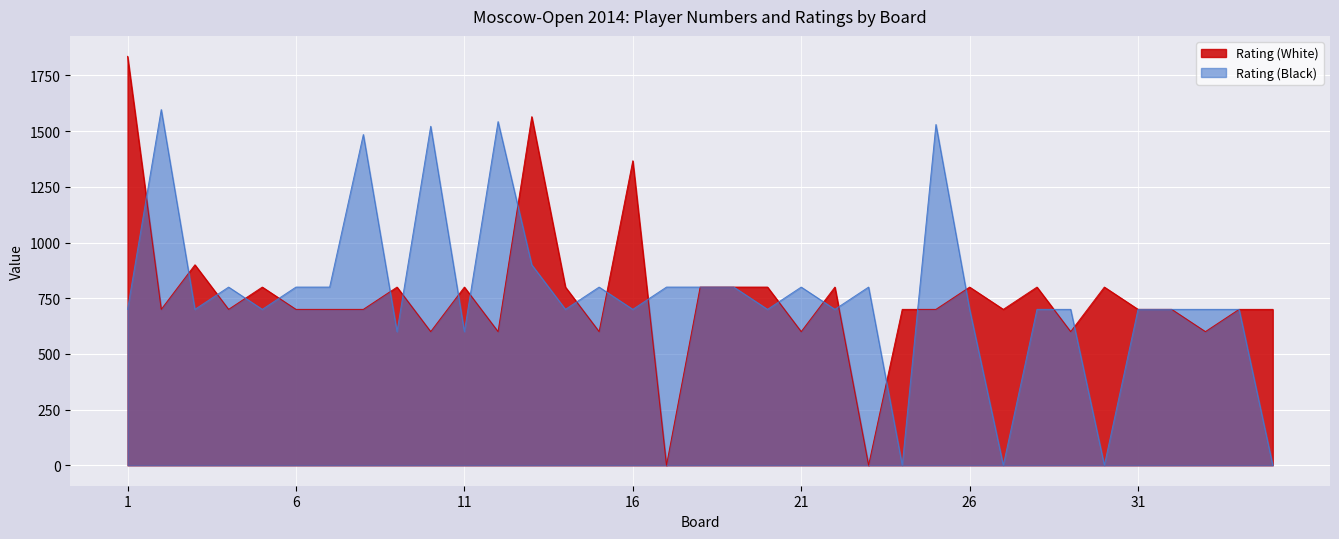

Read the Rating (White) value at 1.

1836